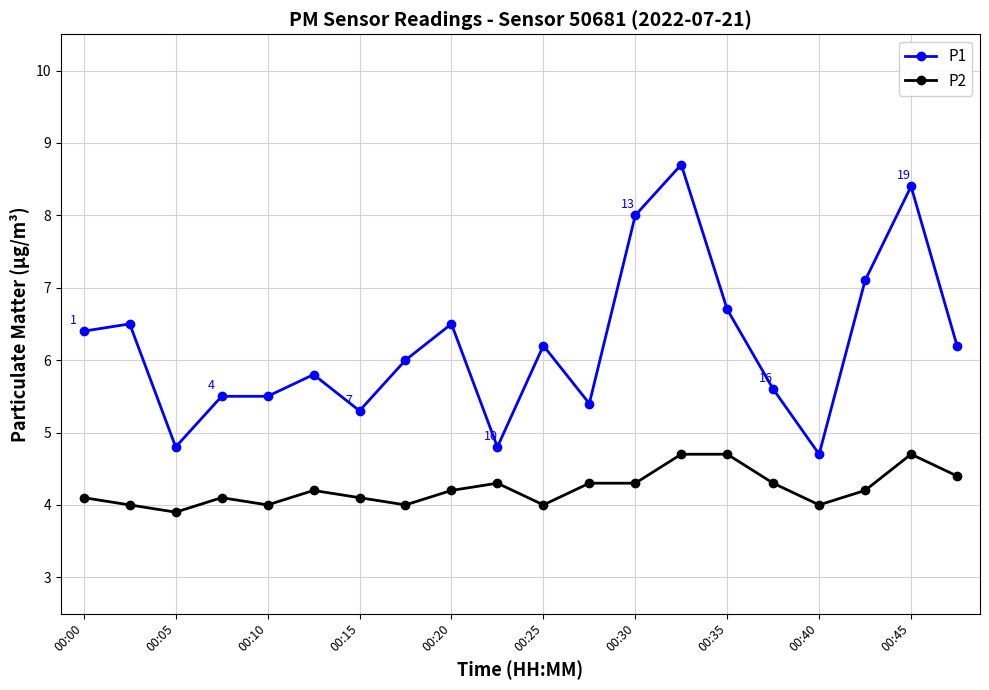

True or false: P1 and P2 intersect in this chart.

False